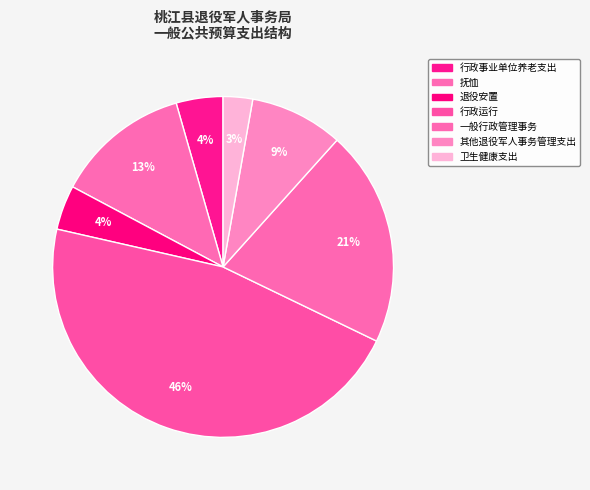

What percentage is NOT represented by 卫生健康支出?

97.2%